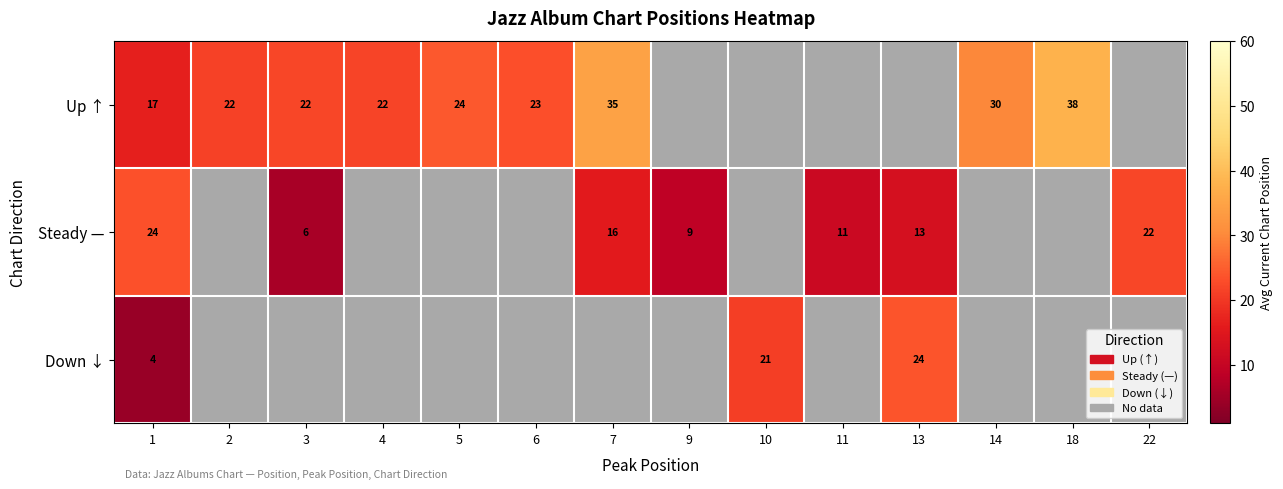

At which label does Steady — reach its minimum?

3